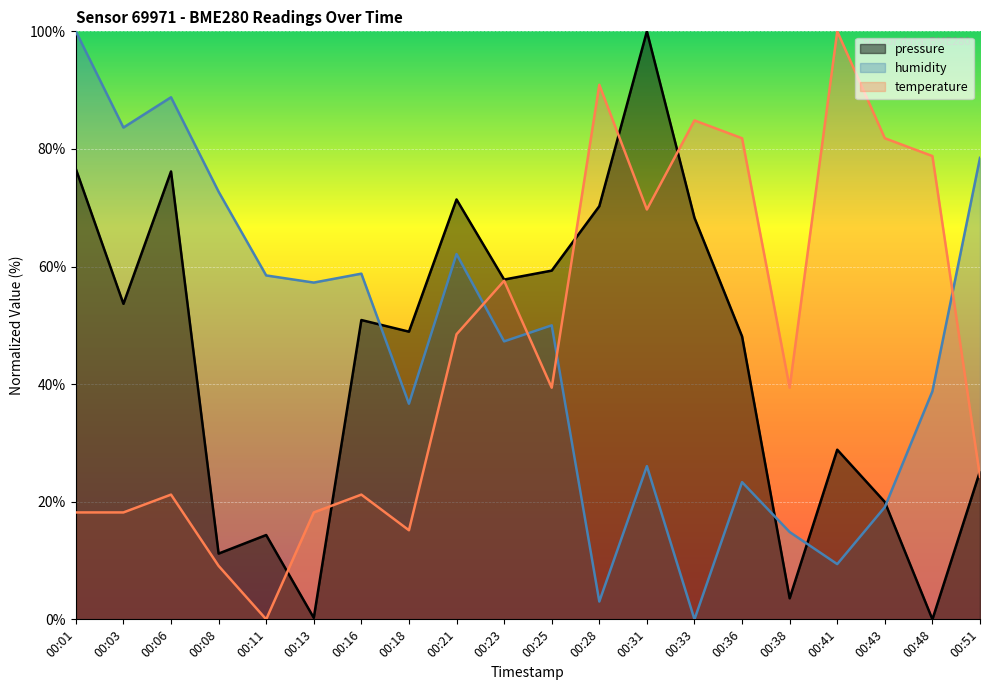

What is the difference between the pressure values at 00:18 and 00:36?

0.8